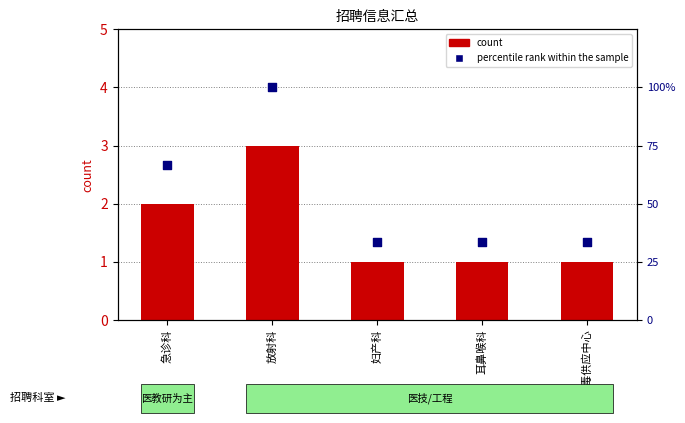

Which series contains the highest Y value?

percentile rank within the sample